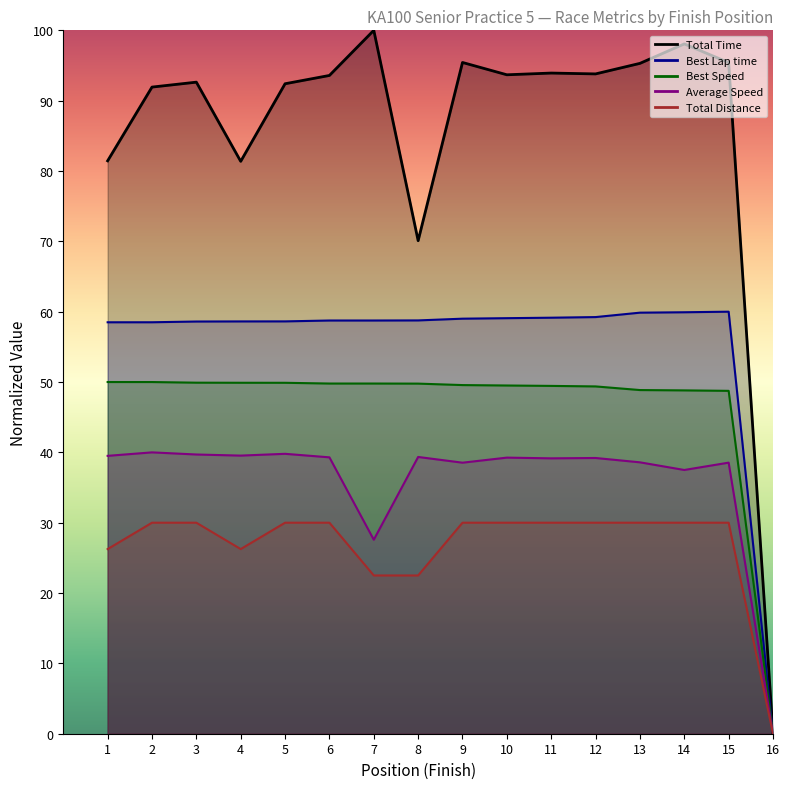

Rank the series by their maximum value, from highest to lowest.

Total Time, Best Lap time, Best Speed, Average Speed, Total Distance